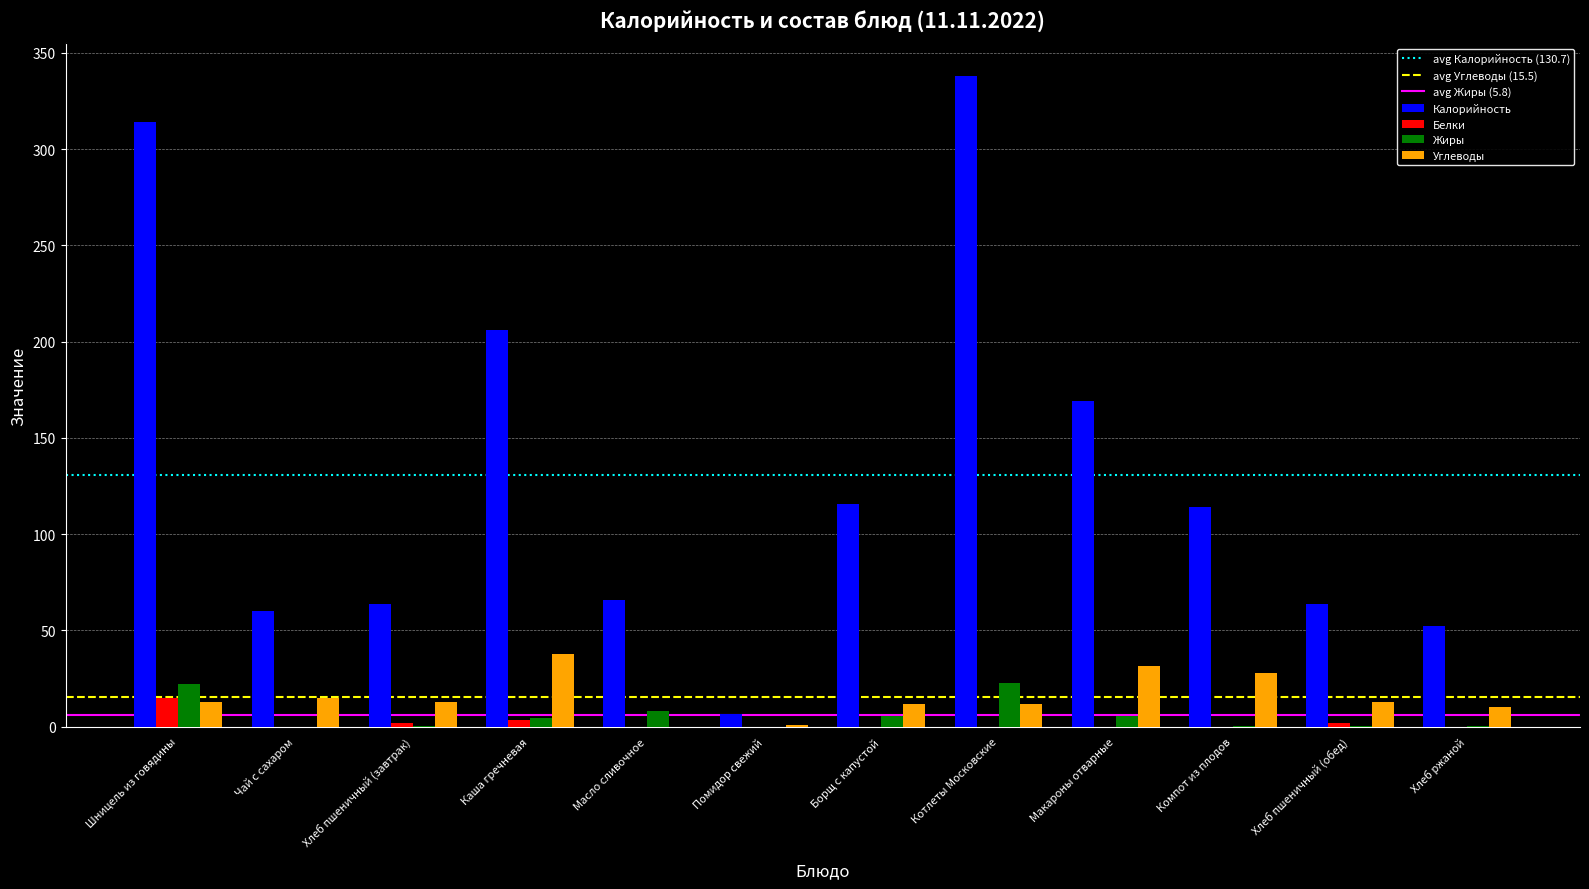

Which series changed the most between Каша гречневая and Компот из плодов?

Калорийность